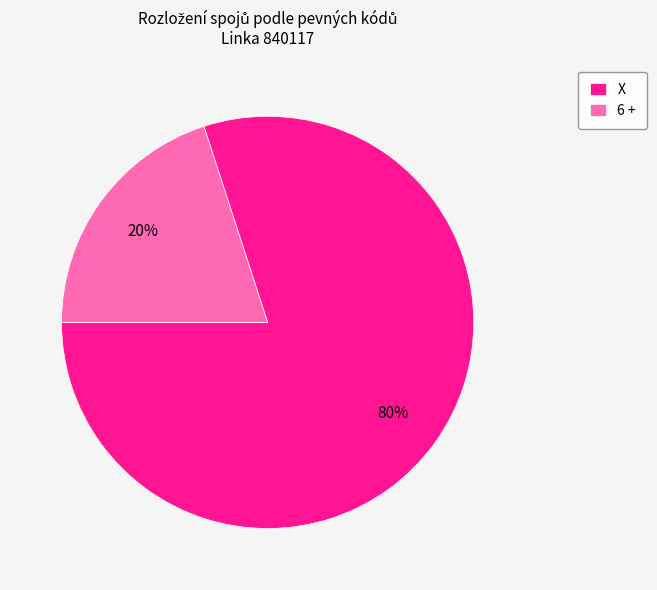

To the nearest percent, what portion does X represent?

80%